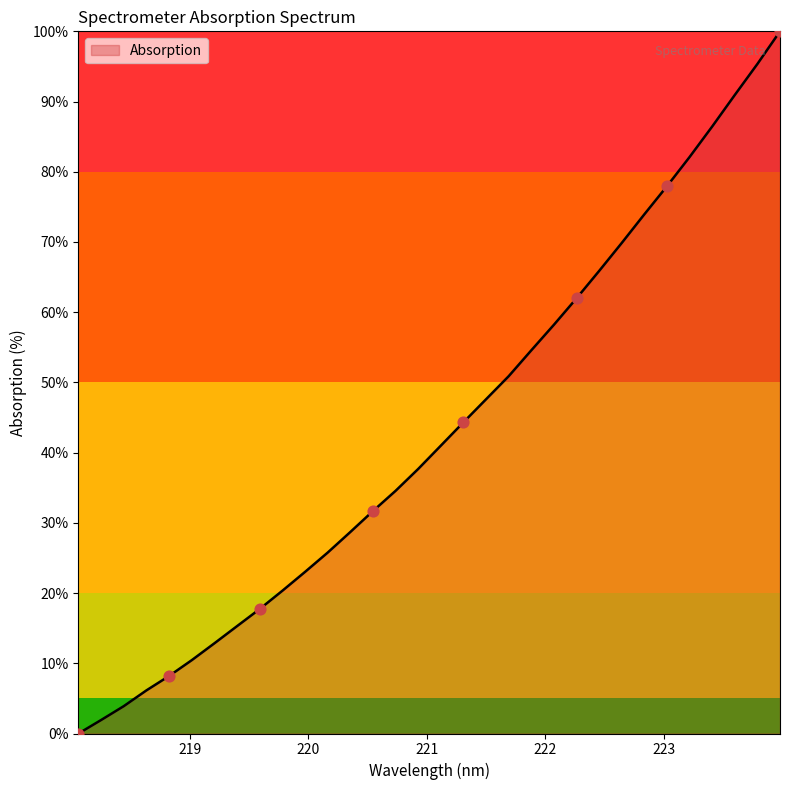

What is the maximum value shown in the chart?

100.0